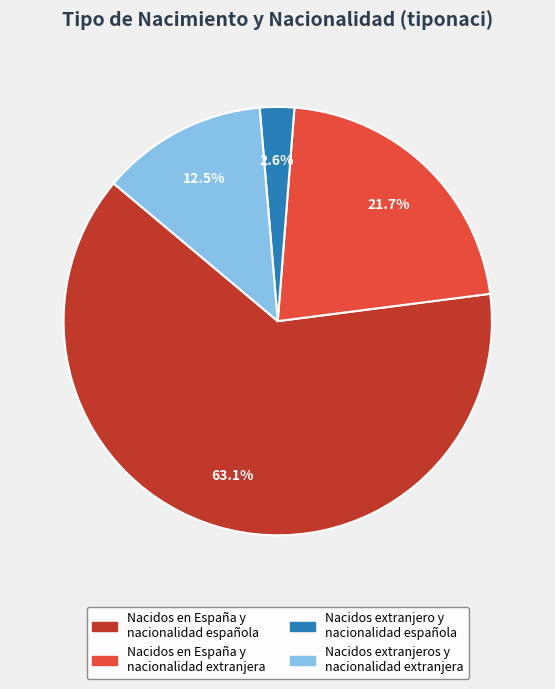

How many slices are in this pie chart?

4